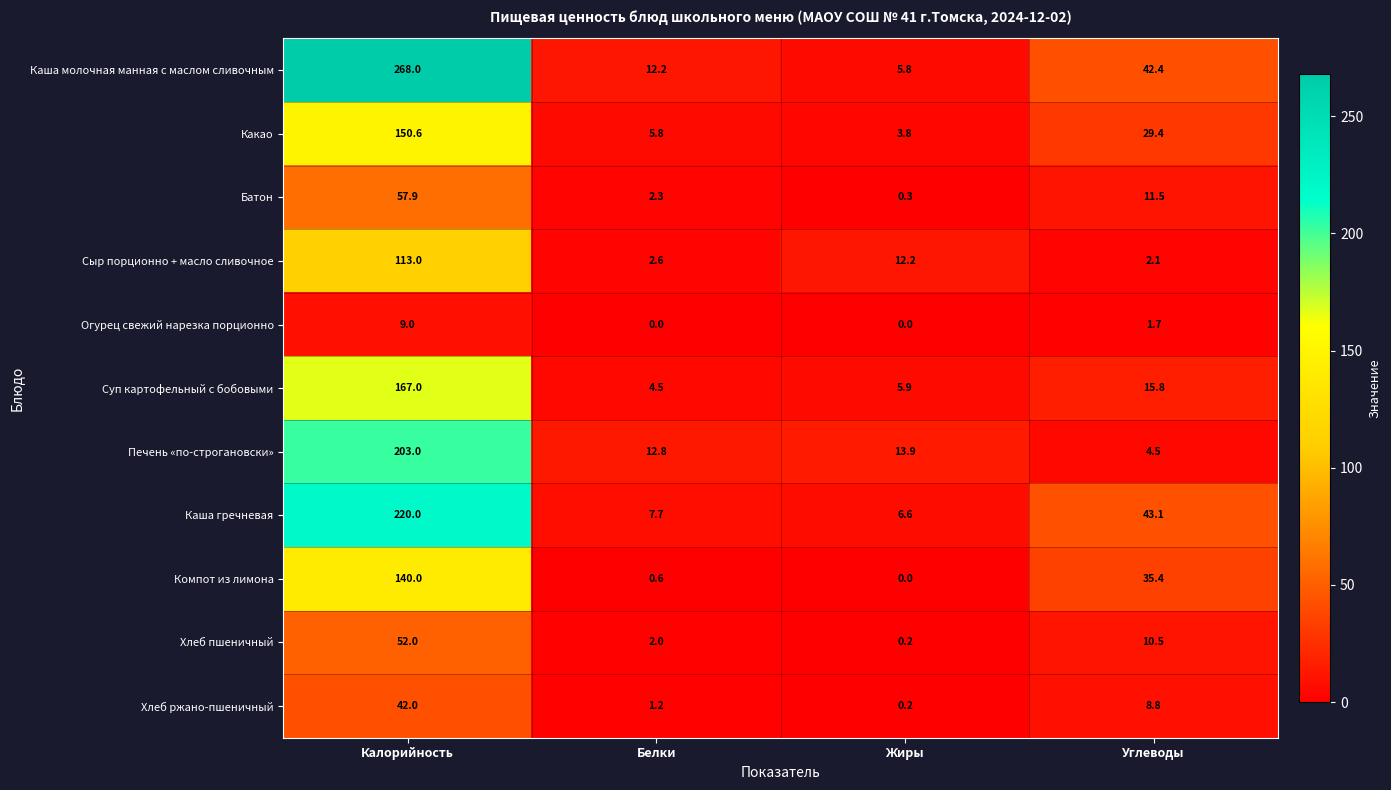

At which category does the chart reach its peak across all series?

Калорийность